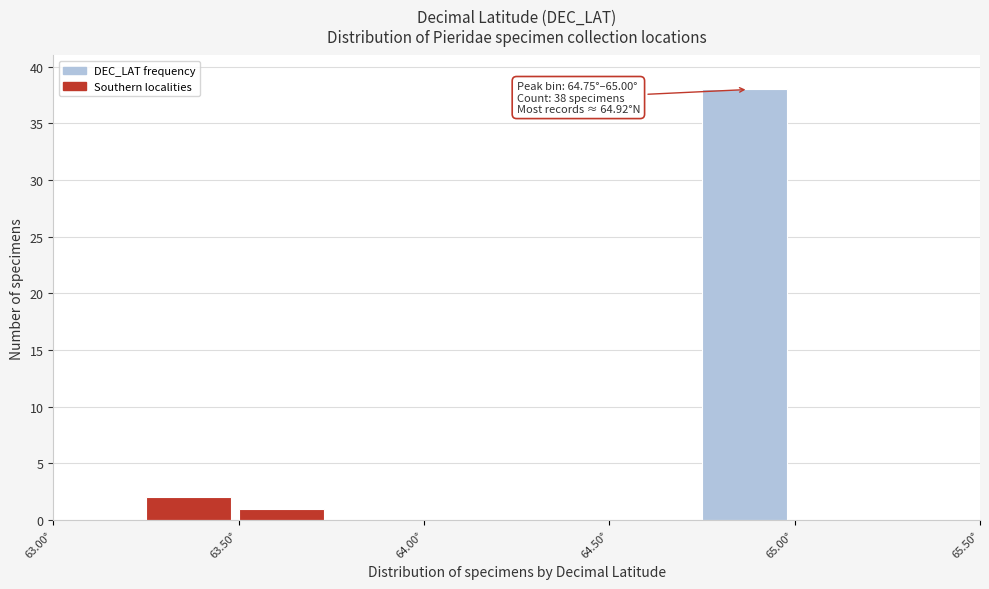

Over which range of the x-axis is the bar tallest?

64.75 to 65.00